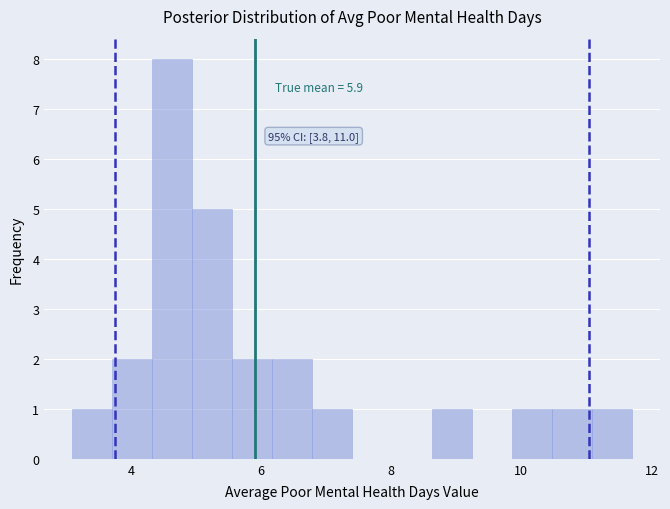

Read against the x-axis, roughly where is the centre of the tallest bar?

4.6